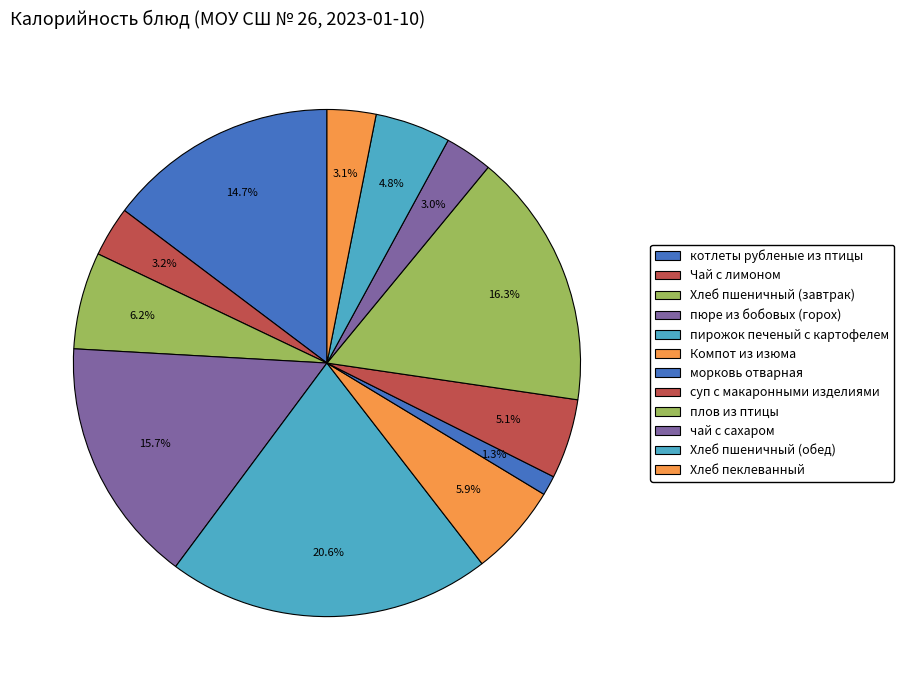

The плов из птицы slice represents 8% of the pie. True or false?

False